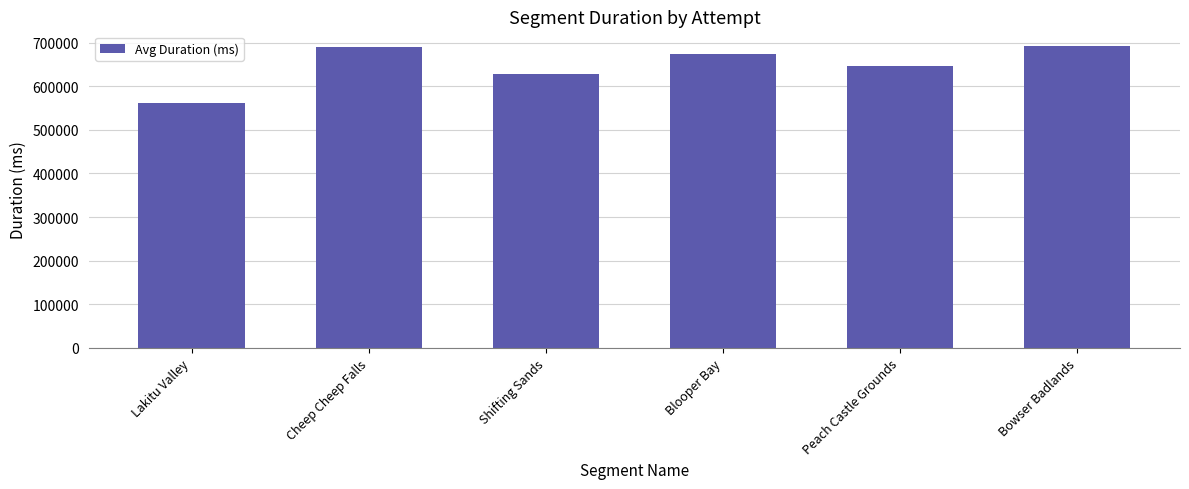

The chart shows a value of 955897 at Shifting Sands. True or false?

False